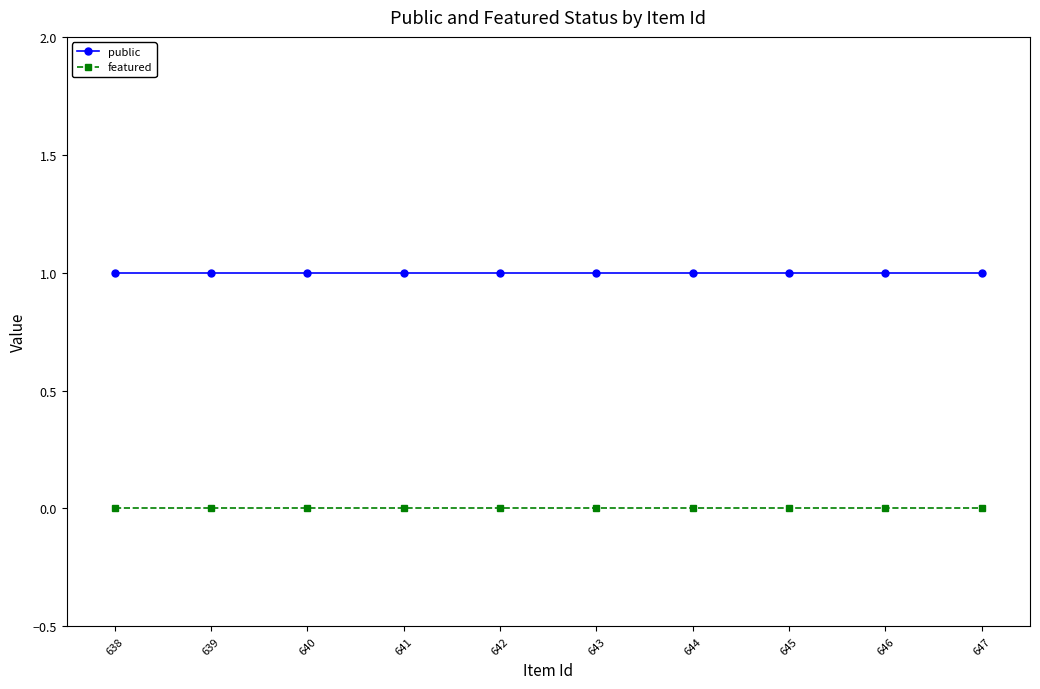

At 638, list the series in order from largest to smallest.

public, featured